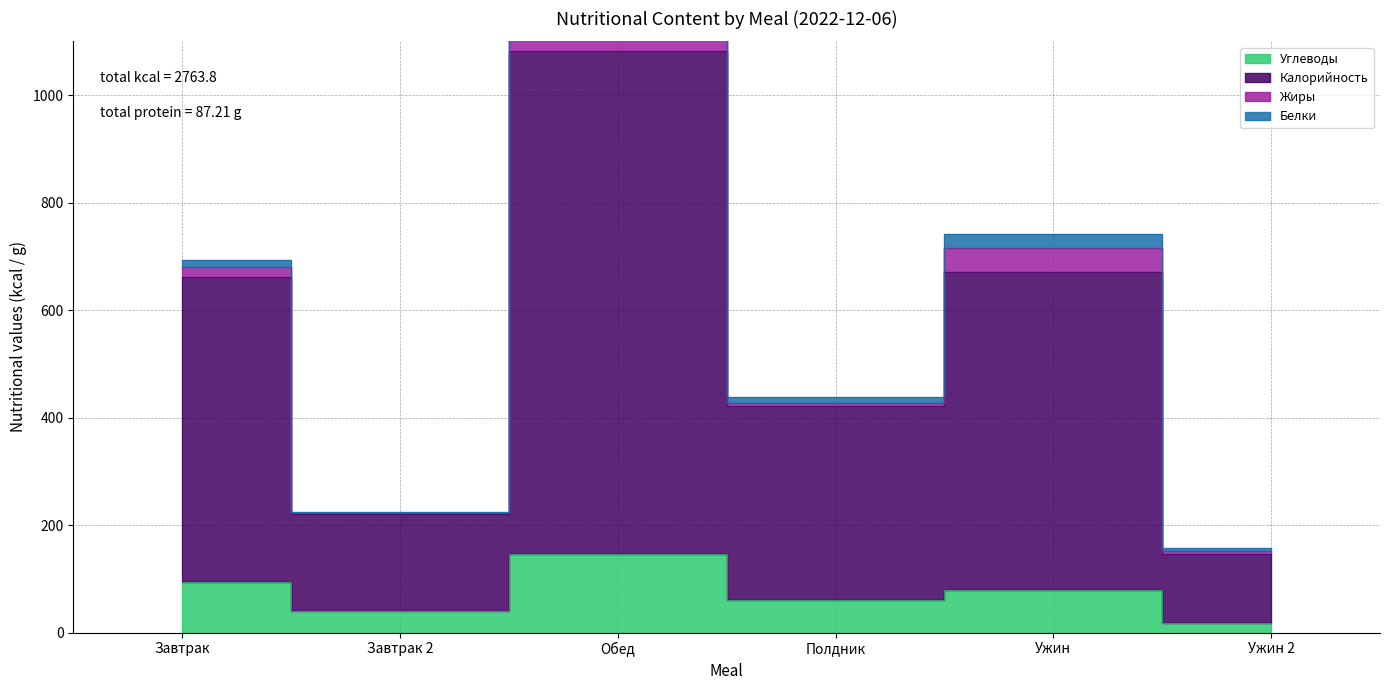

Is it true that Калорийность equals 528.6 at Обед?

False